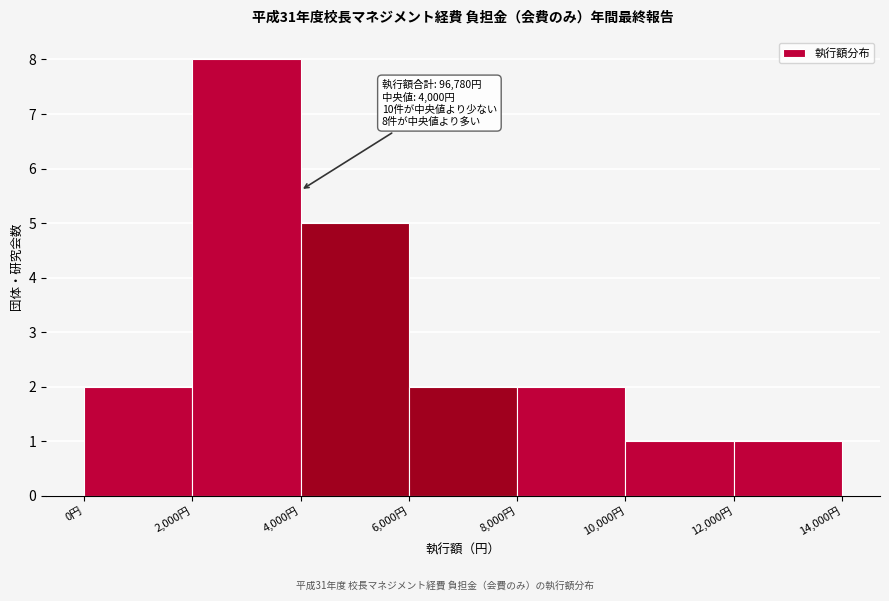

Which range on the x-axis has the tallest bar?

2000 to 4000